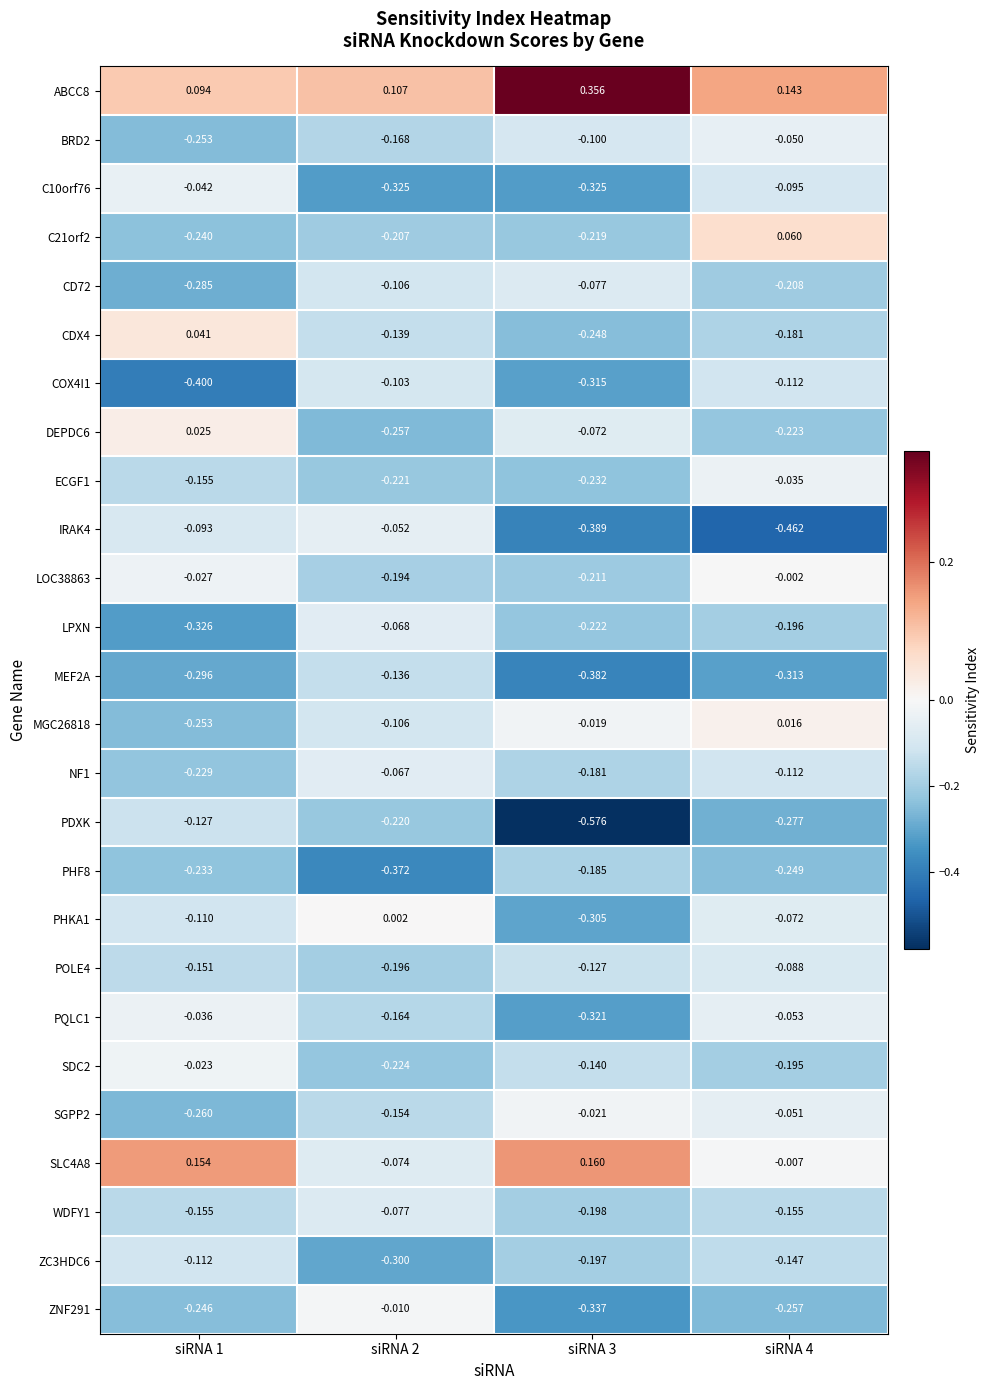

Which series has the largest range (max minus min)?

PDXK